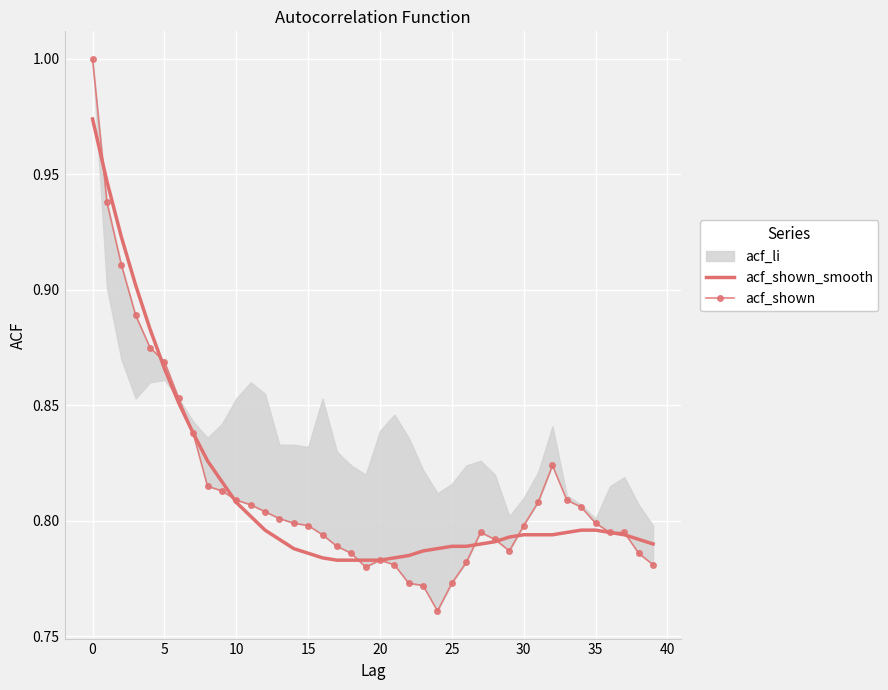

What is the lowest value of the acf_shown_smooth series?

0.8